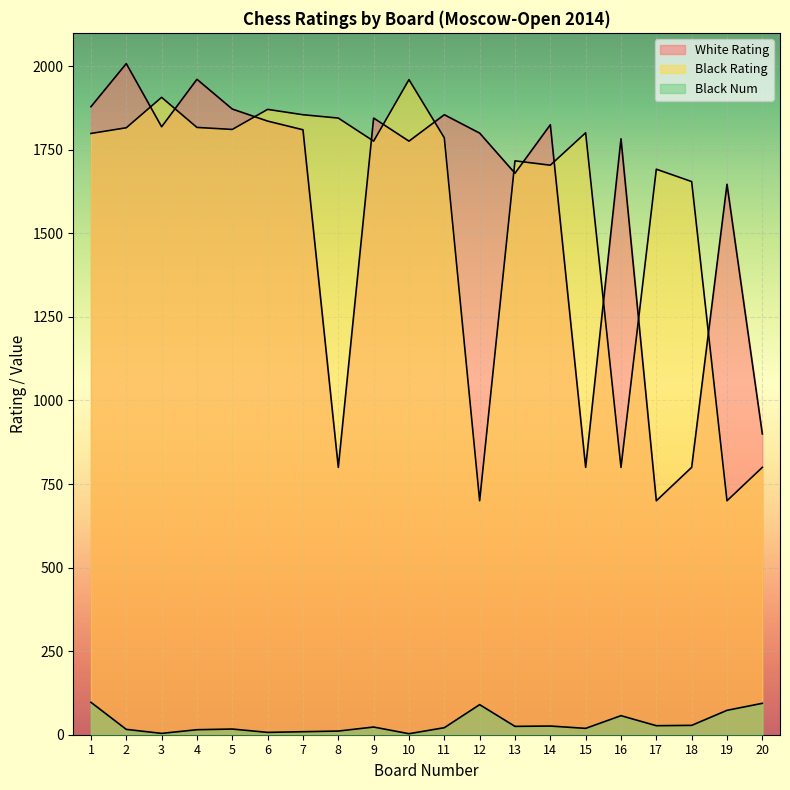

What is the difference between the maximum and minimum values in the Black Rating series?

1260